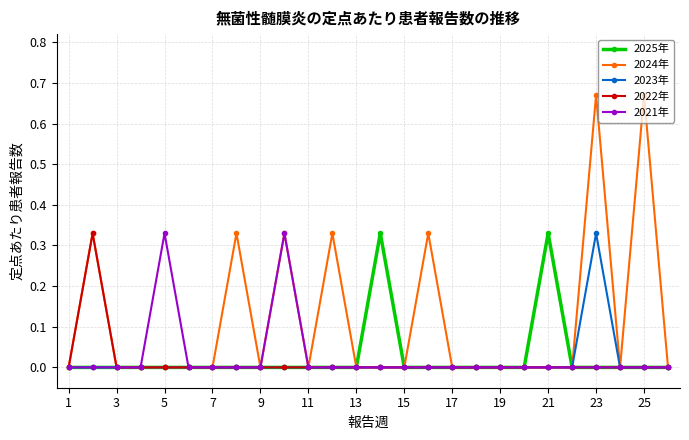

Which series has the largest total across all categories?

2024年